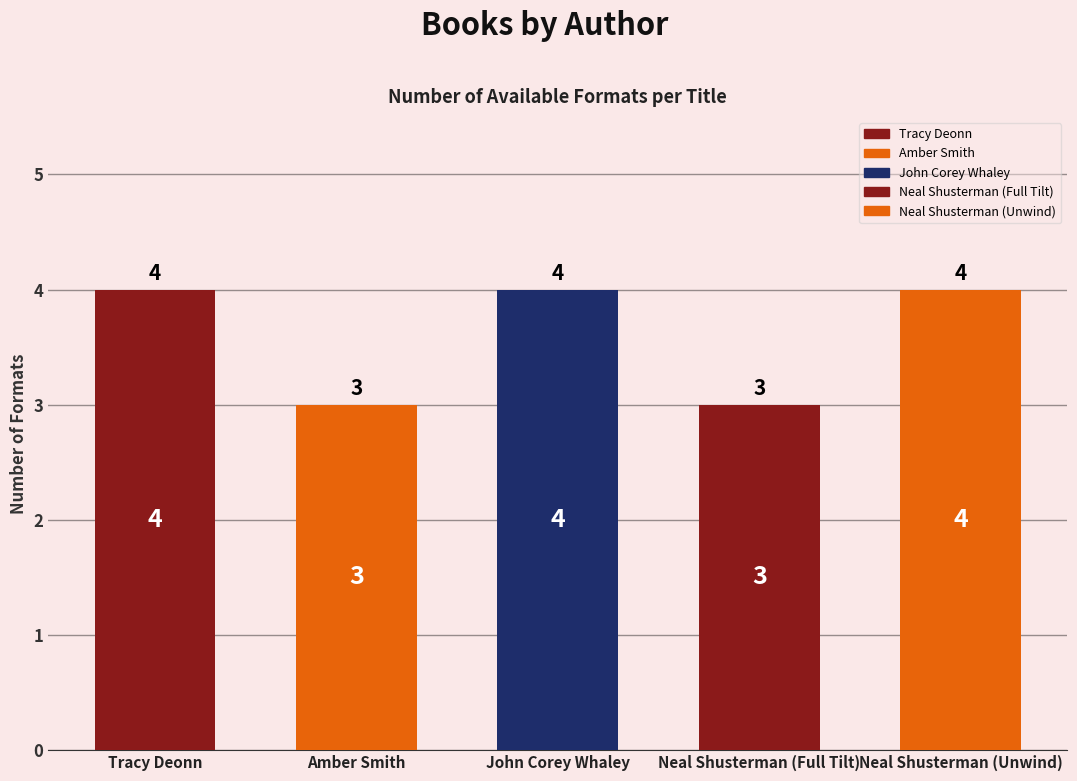

Does the chart contain any negative values?

No